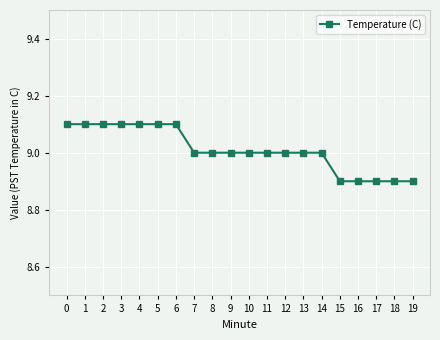

What is the value of the 4th point from the left?

9.1